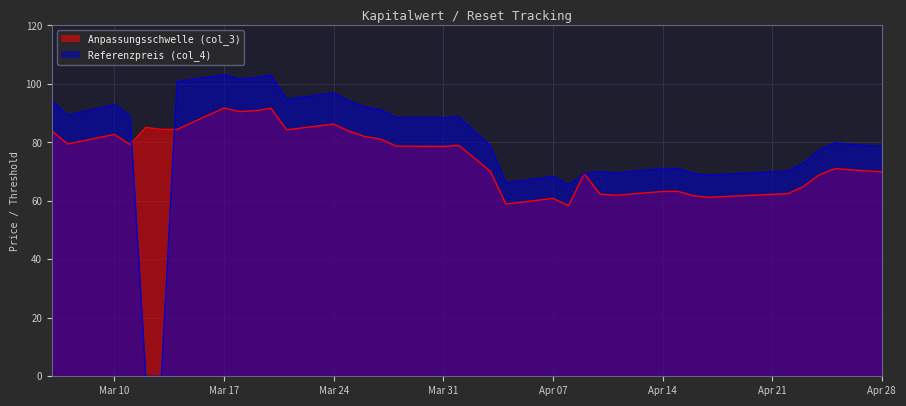

At 34, list the series in order from smallest to largest.

Anpassungsschwelle (col_3), Referenzpreis (col_4)